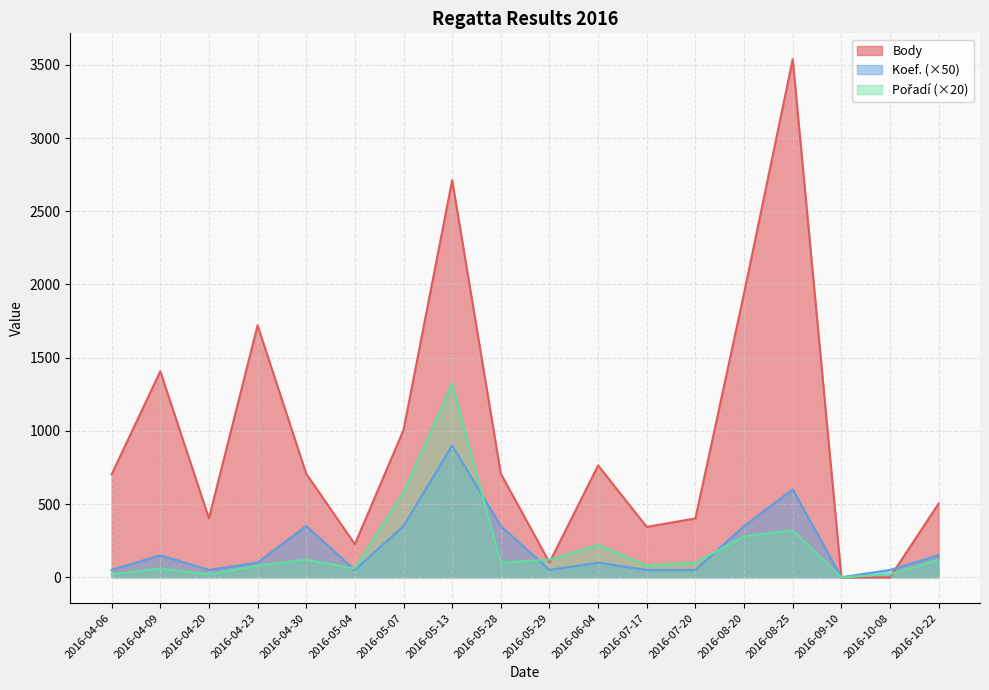

After their last crossing, which series has the higher values: Body or Pořadí?

Body